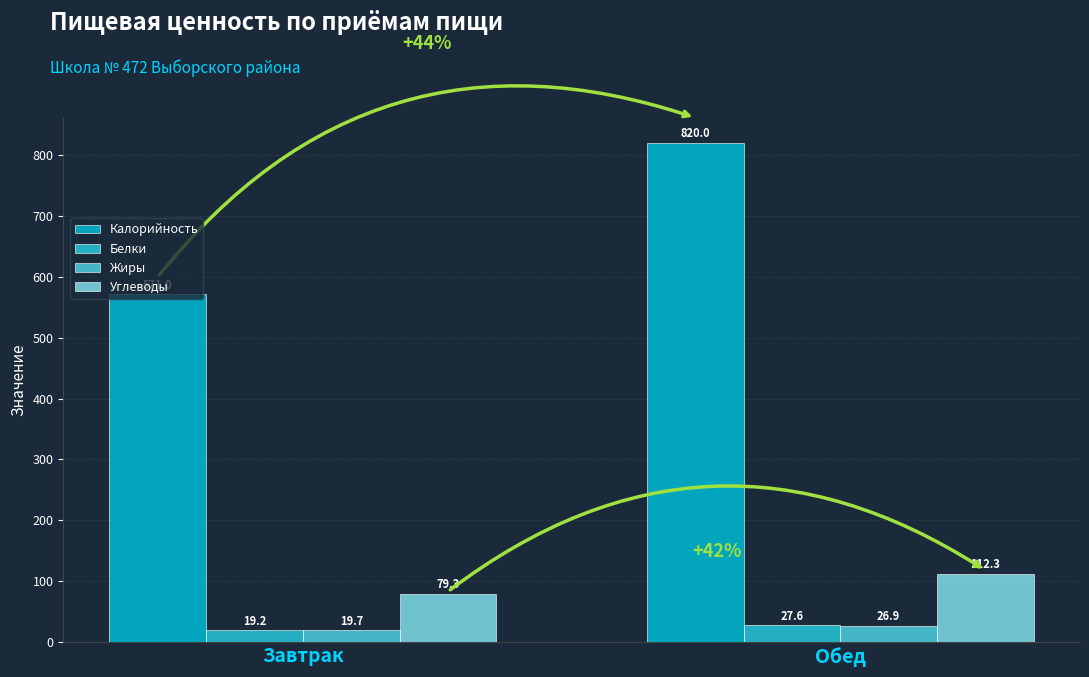

What is the maximum value for Белки?

27.6